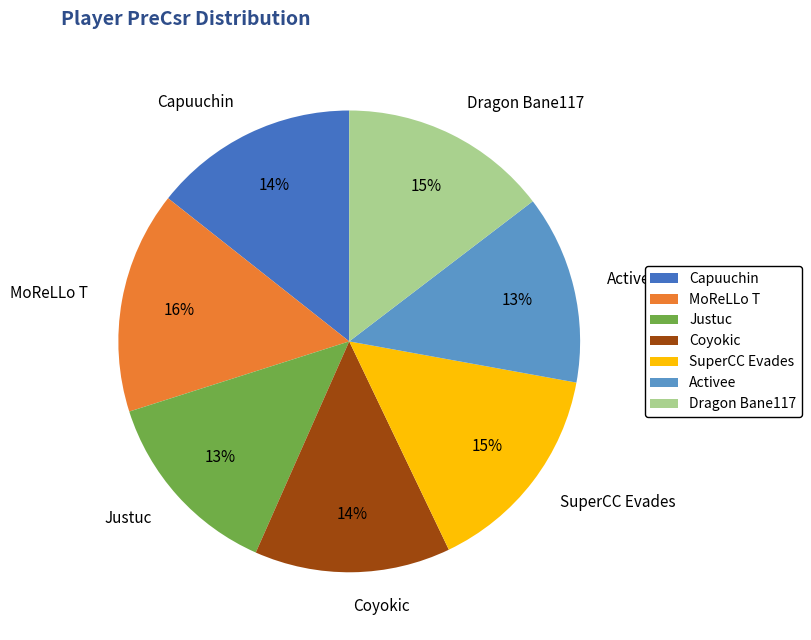

Is the sum of Justuc and Capuuchin greater than half?

No